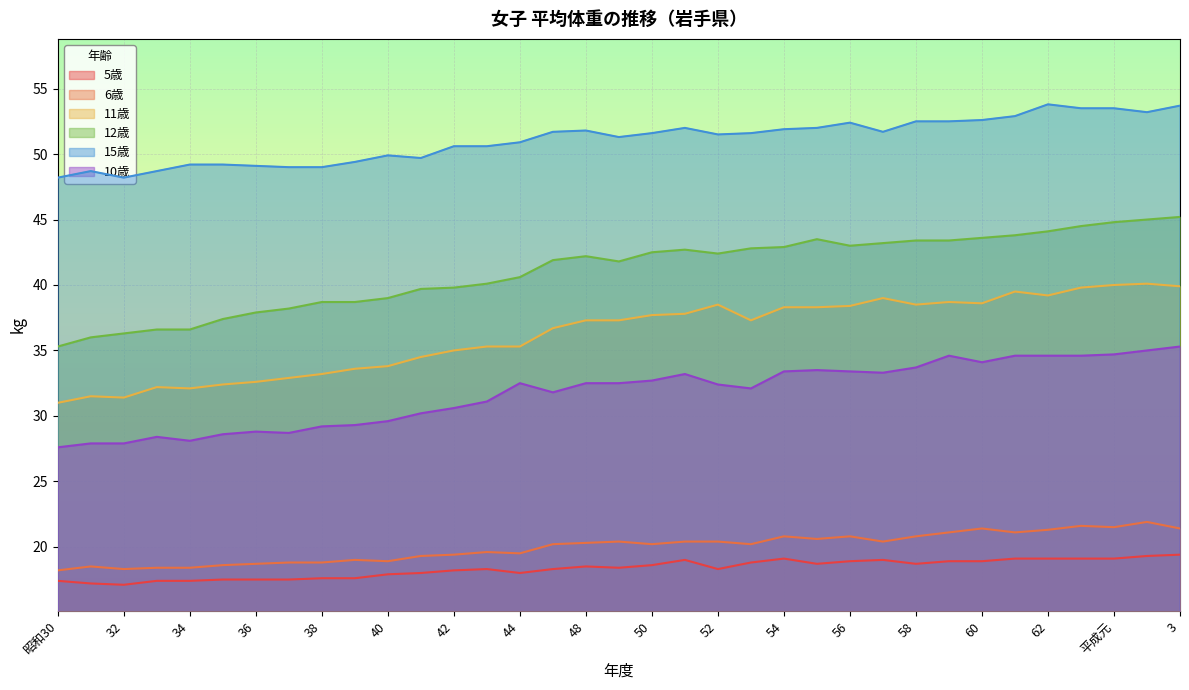

How many lines are shown in the chart?

6